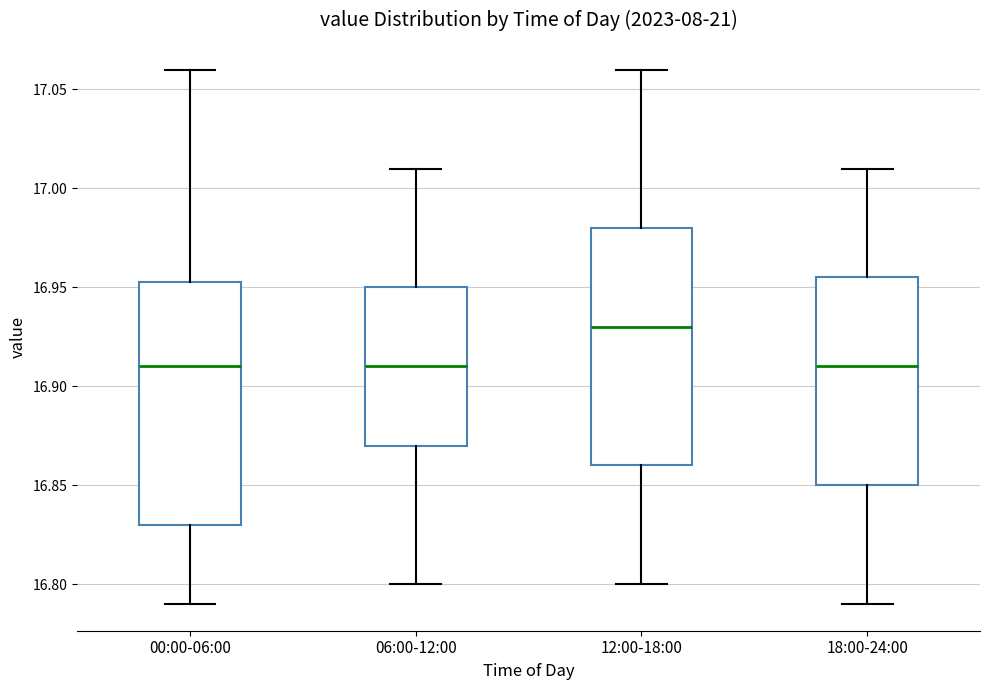

Reading left to right, transcribe this box plot: for each box, give where its median line is, the range the box spans, and where its two whiskers end, as read against the y-axis. The values are not printed on the chart, so give them approximately, as read against the axis.

00:00-06:00: median 16.910, box 16.830 to 16.955, whiskers 16.790 to 17.060
06:00-12:00: median 16.910, box 16.870 to 16.950, whiskers 16.800 to 17.010
12:00-18:00: median 16.930, box 16.860 to 16.980, whiskers 16.800 to 17.060
18:00-24:00: median 16.910, box 16.850 to 16.955, whiskers 16.790 to 17.010